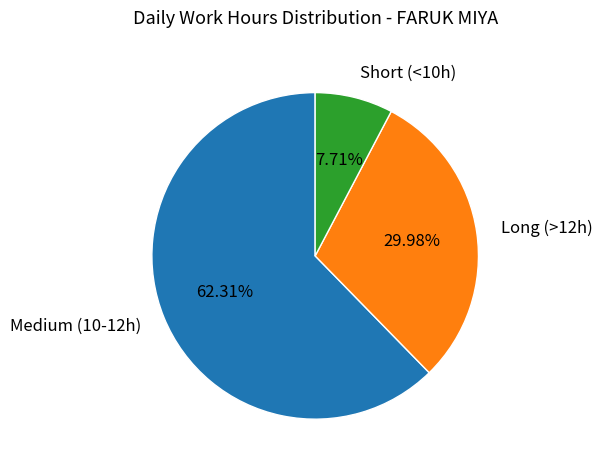

How many segments does this pie chart have?

3